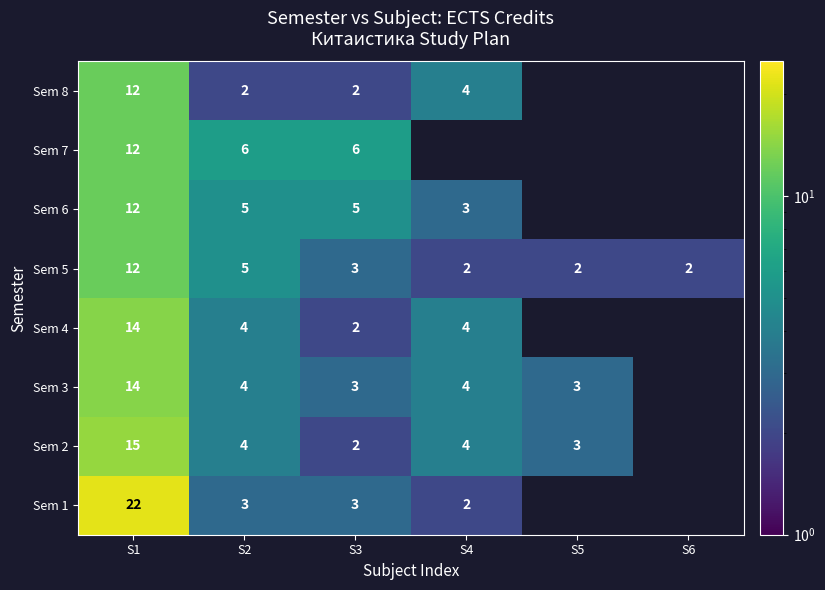

What is the difference between the highest and lowest values at S1?

10